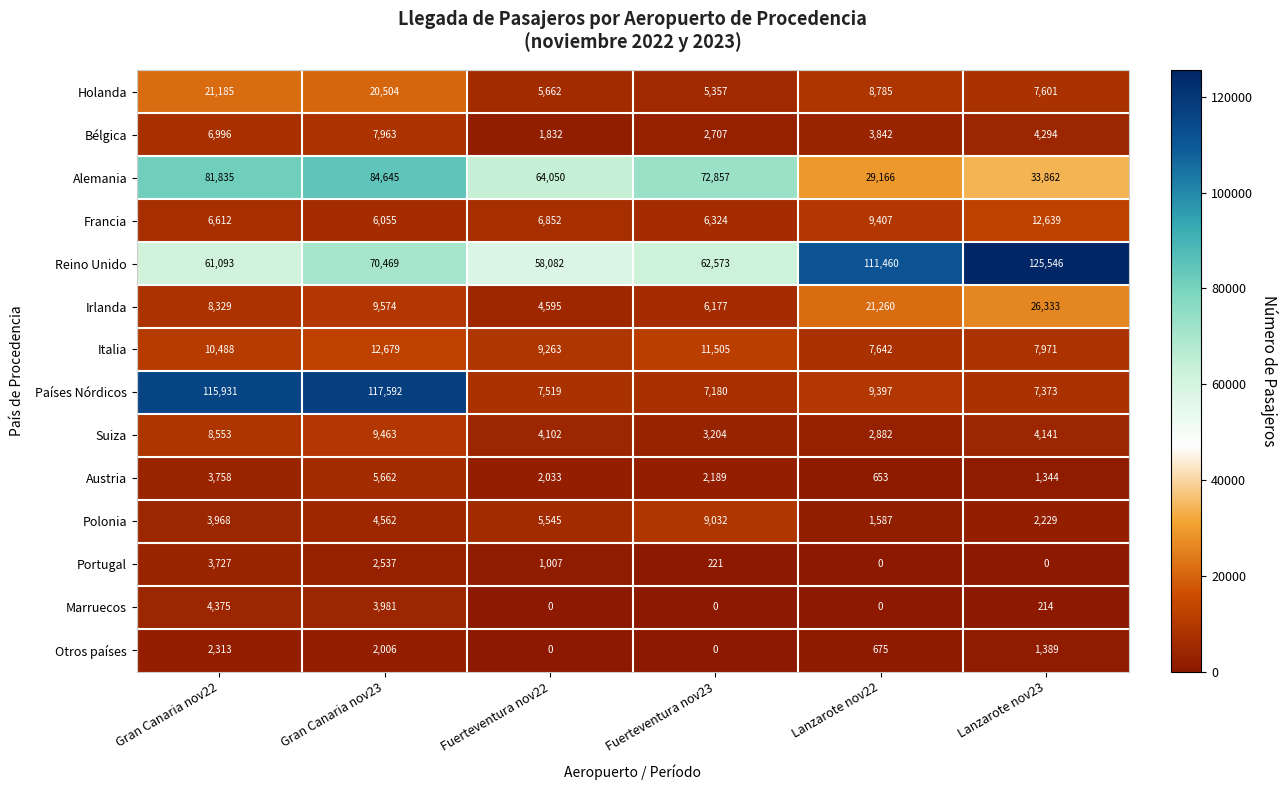

Which series has the largest range (max minus min)?

Países Nórdicos